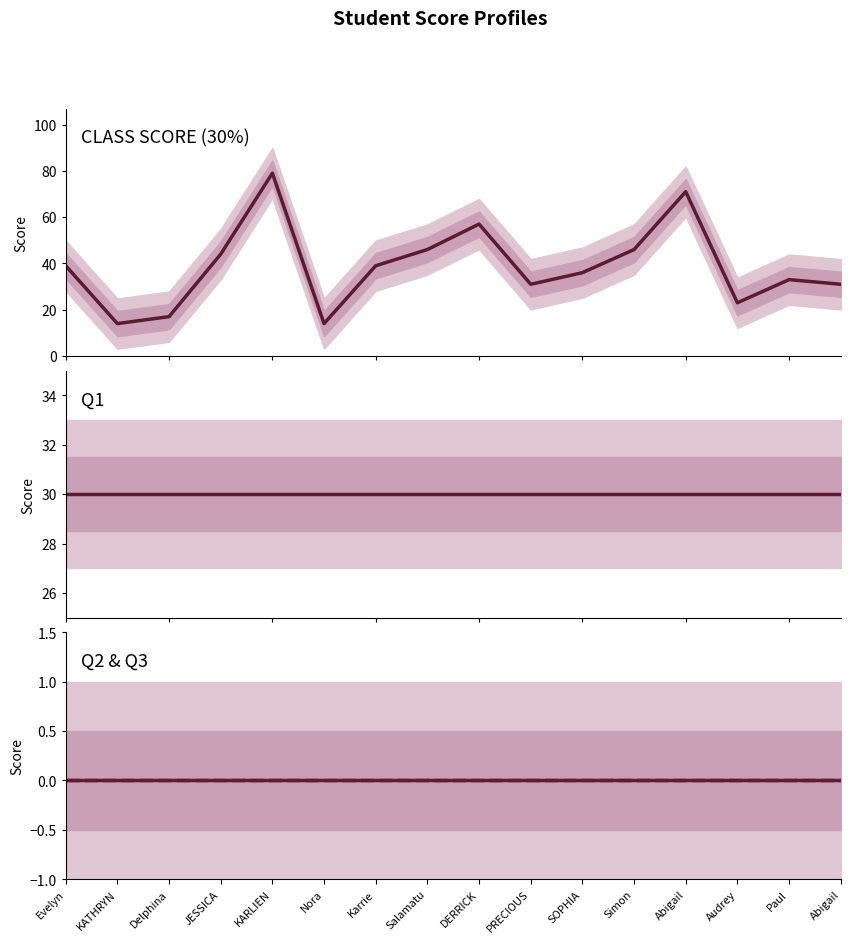

Does the chart display data point markers on the line(s)?

No